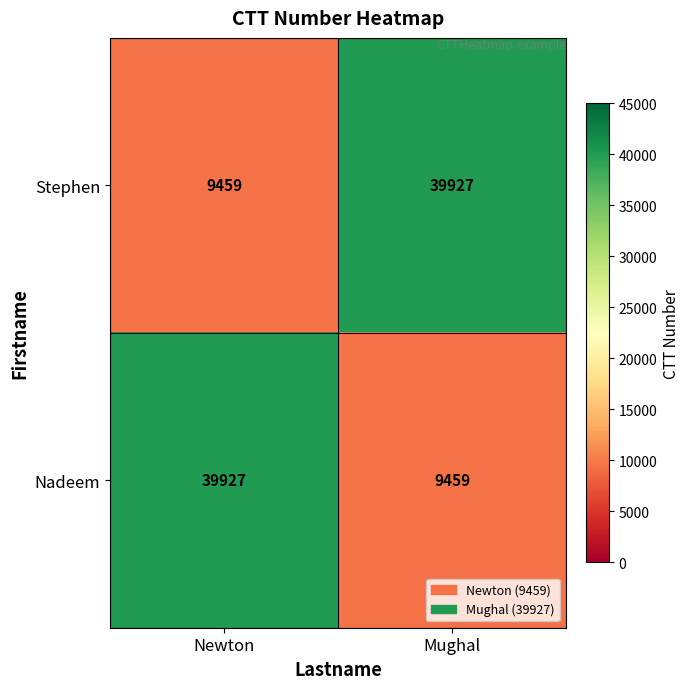

Reading left to right, extract all data points from this chart.

Stephen: 9459	39927
Nadeem: 39927	9459